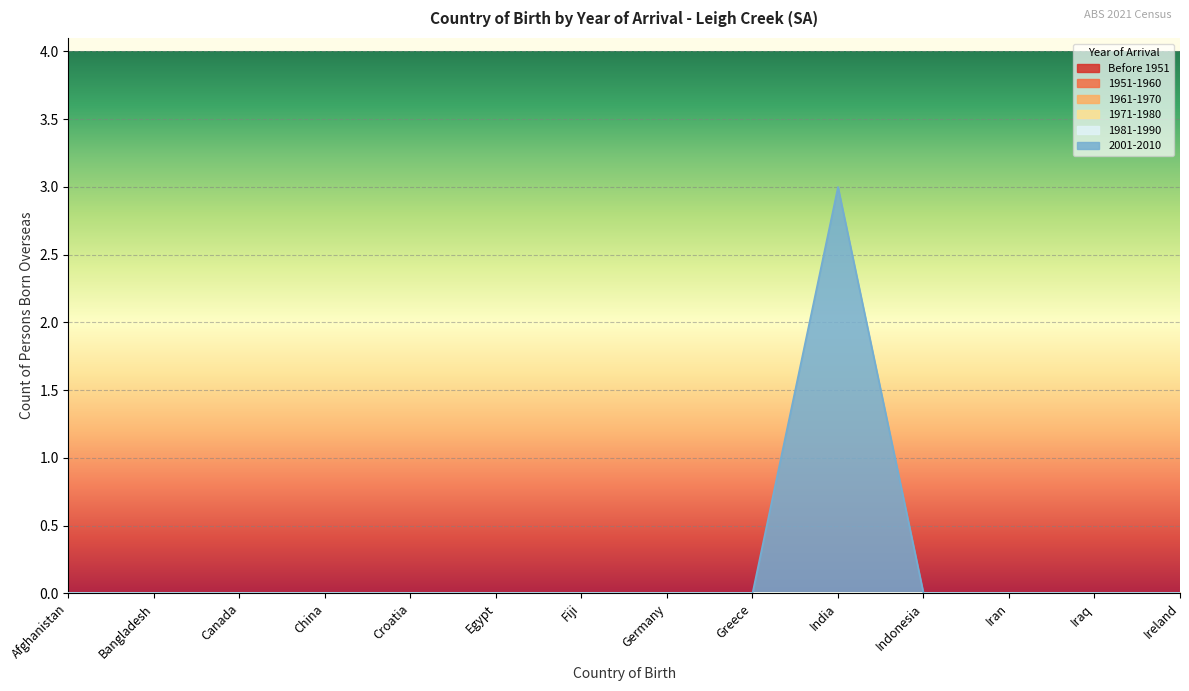

At Iran, list the series in order from smallest to largest.

Before 1951, 1951-1960, 1961-1970, 1971-1980, 1981-1990, 2001-2010